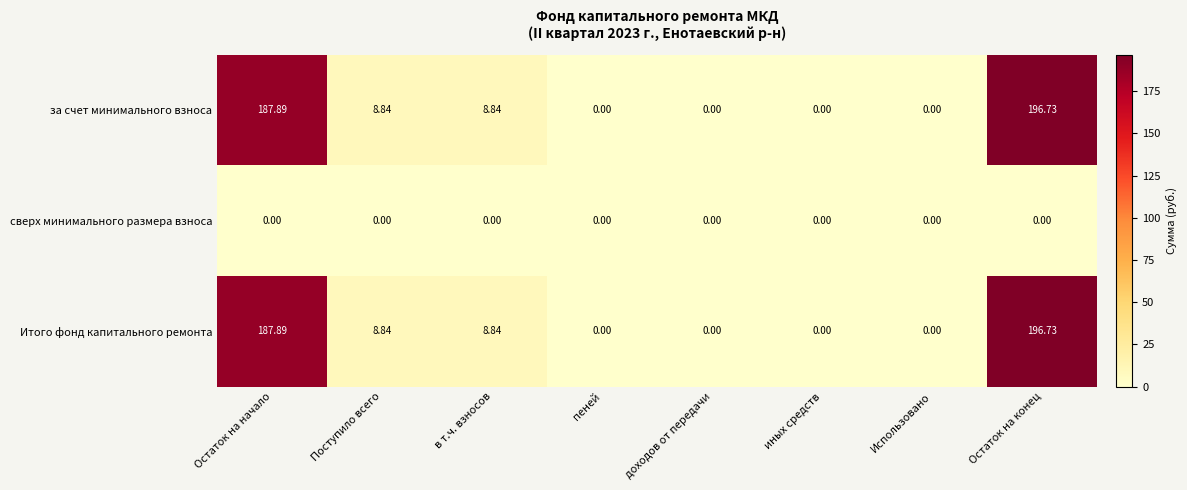

Is the value of Итого фонд капитального ремонта at Остаток на конец greater than the value of сверх минимального размера взноса at иных средств?

Yes